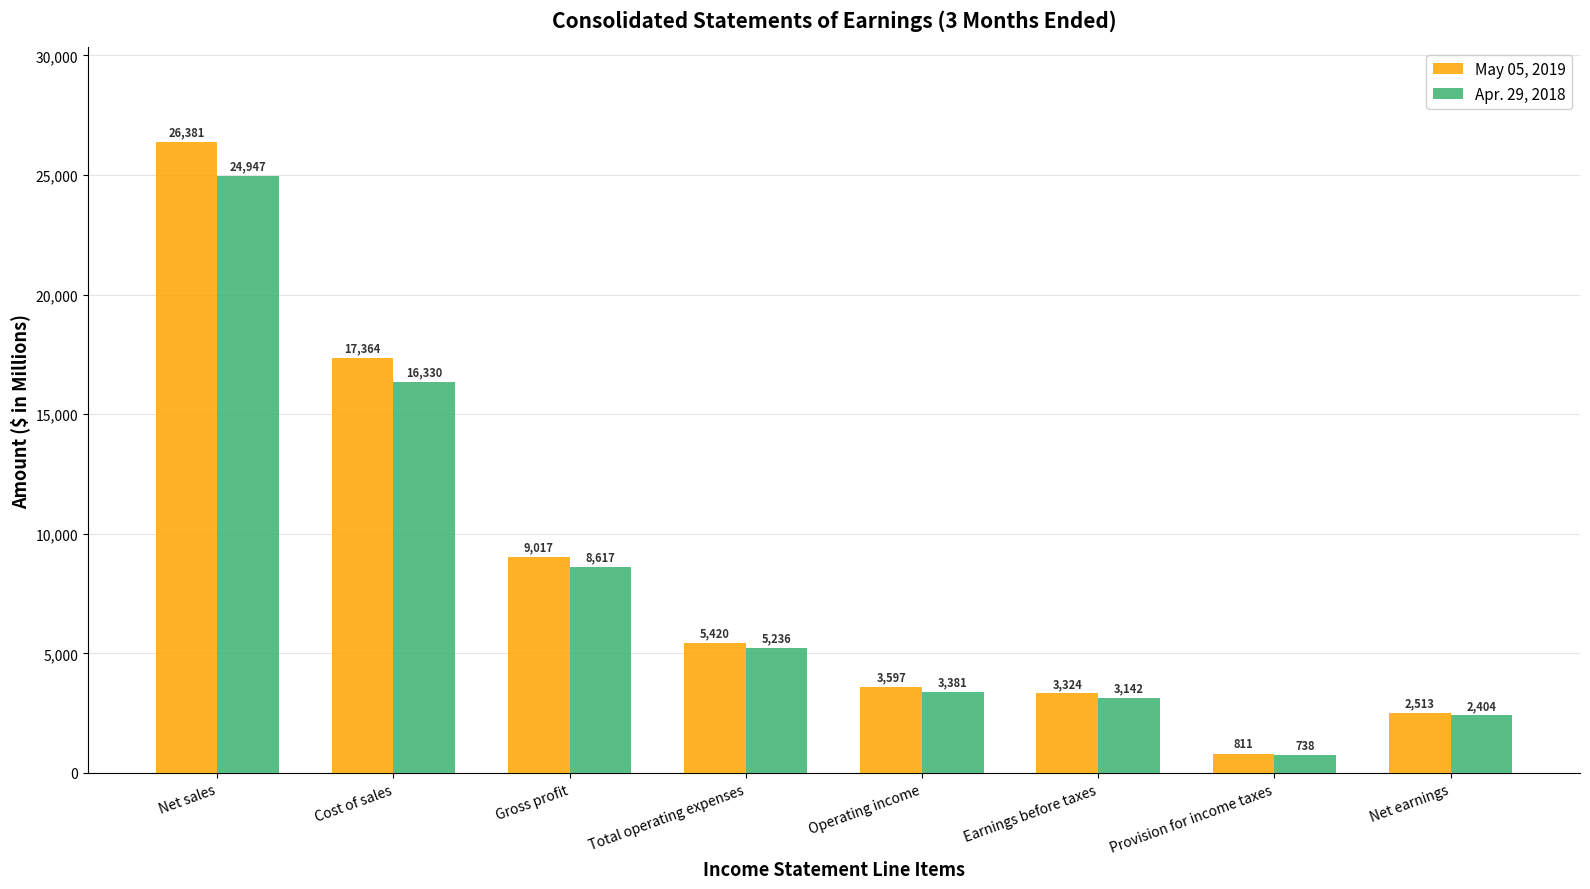

What position from the right is Gross profit?

6